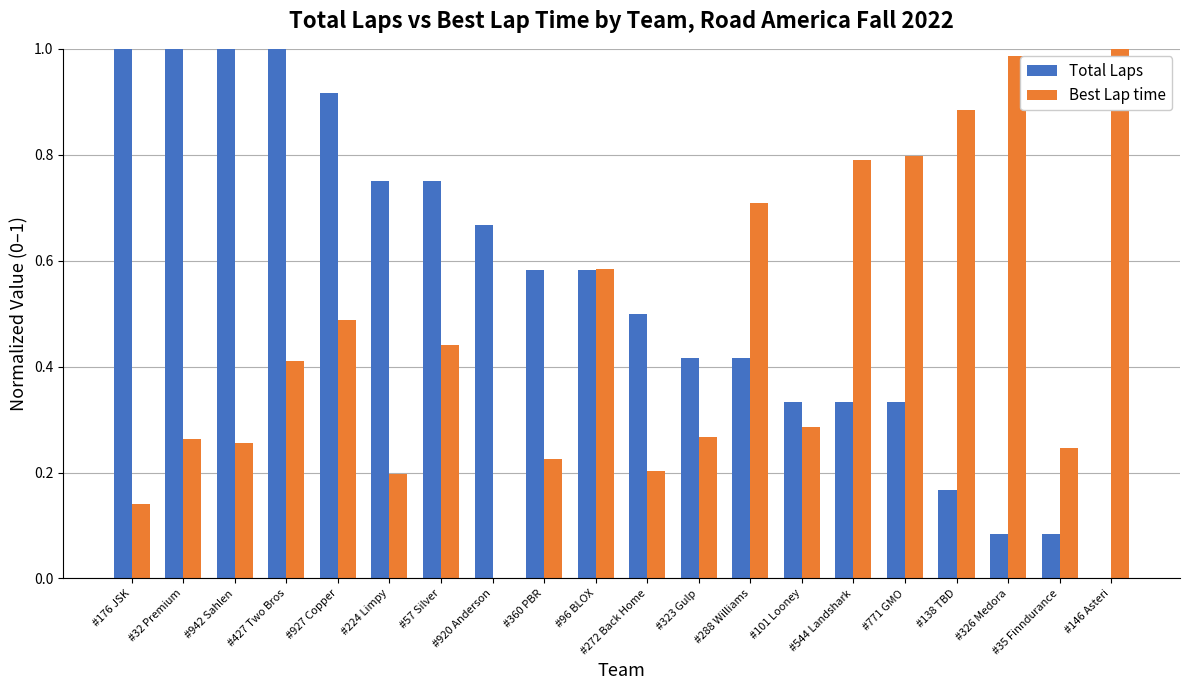

Is the value of Total Laps at #360 PBR greater than the value of Best Lap time at #176 JSK?

Yes